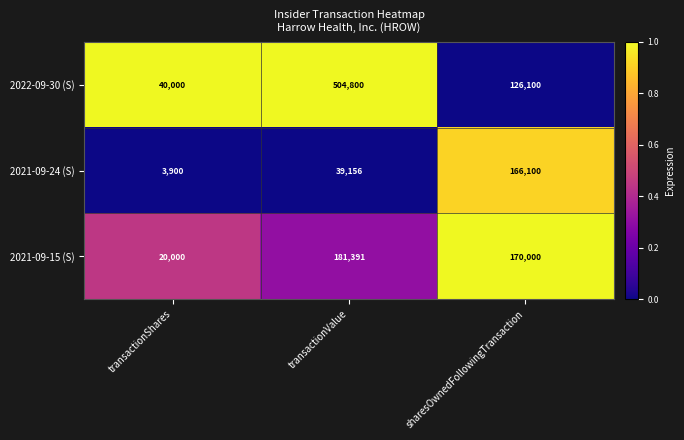

Which series has the widest spread of values?

2022-09-30 (S)